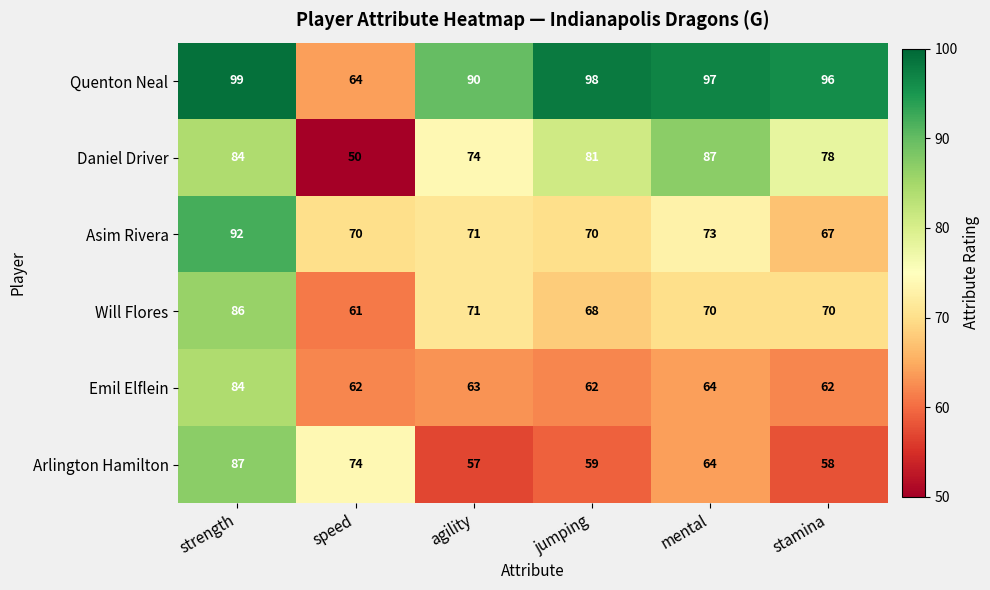

Which category has the highest value in the Will Flores series?

strength